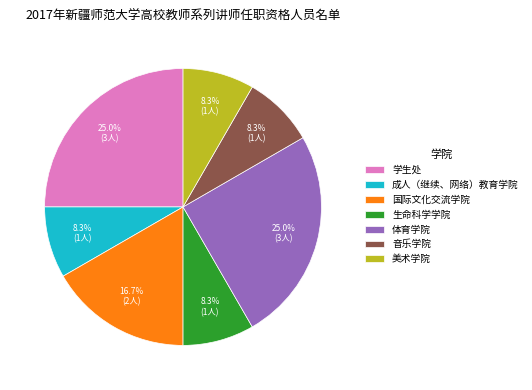

How much of the chart is everything except 体育学院?

75.0%